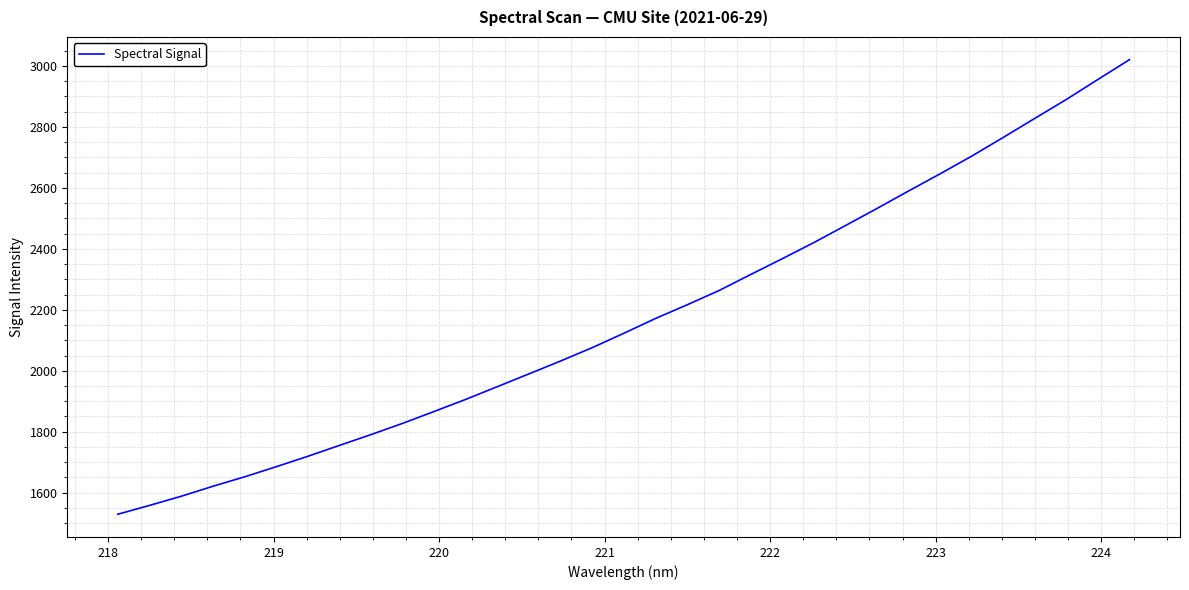

What is the difference between the maximum and minimum values?

1491.5